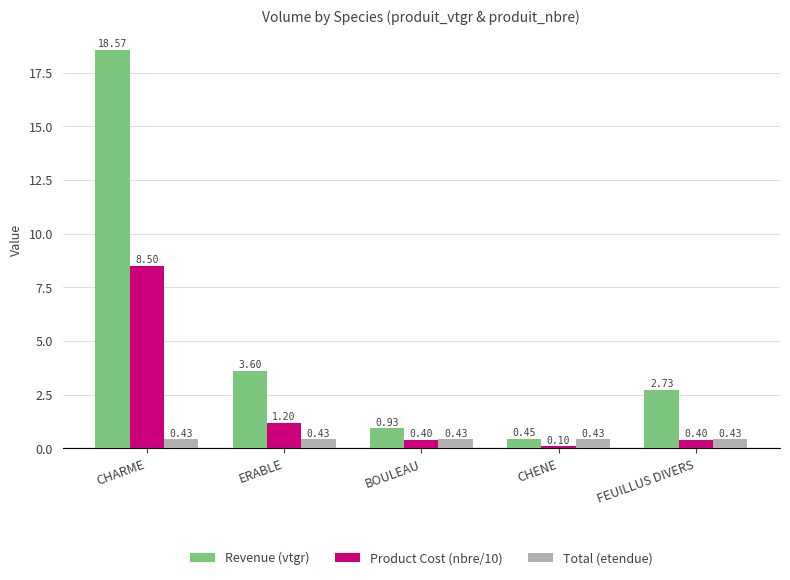

Rank the series by their maximum value, from highest to lowest.

Revenue (vtgr), Product Cost (nbre/10), Total (etendue)